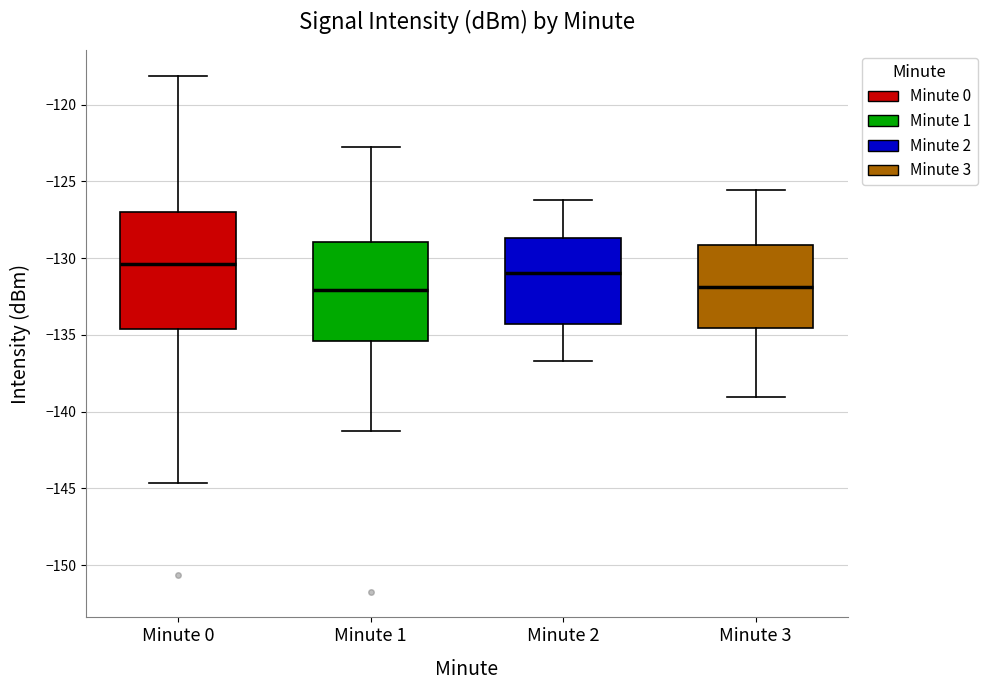

Which box has the highest median line?

Minute 0